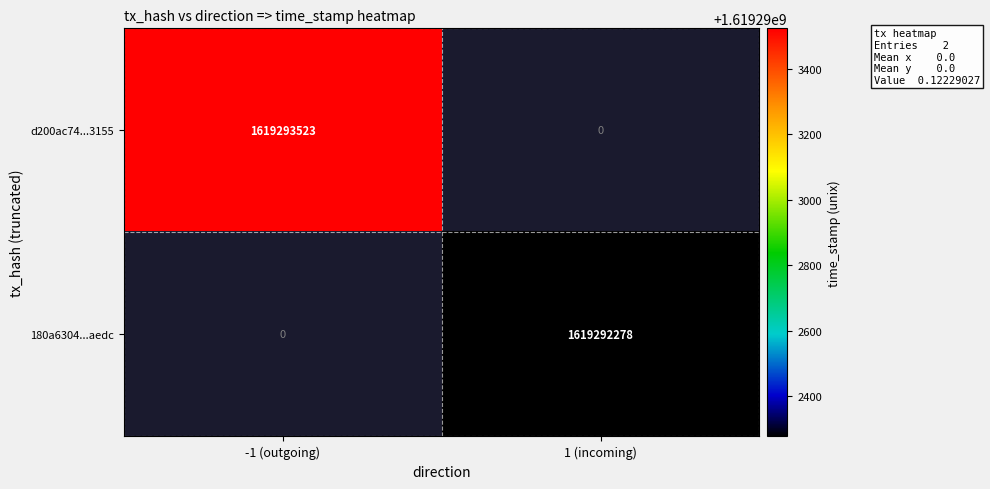

How many data points in 180a63044011018b558dab118b3b6aec796aedc are above 8?

1